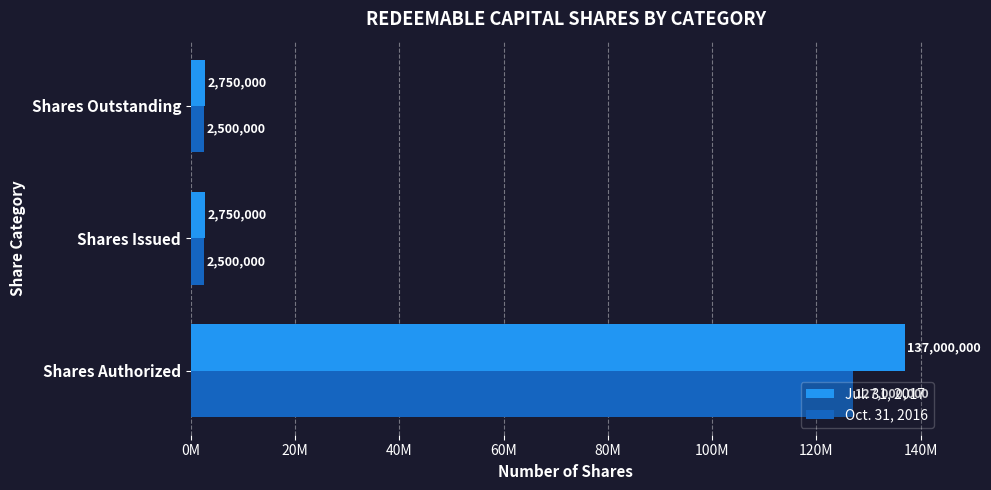

What are all the series names shown in the legend?

Jul. 31, 2017, Oct. 31, 2016